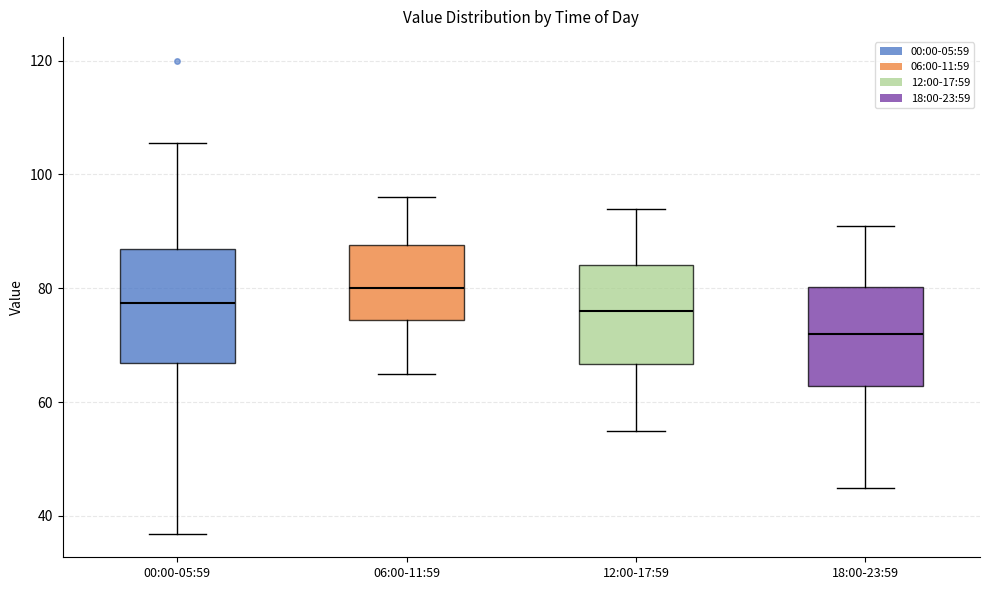

Which box has the highest median line?

06:00-11:59